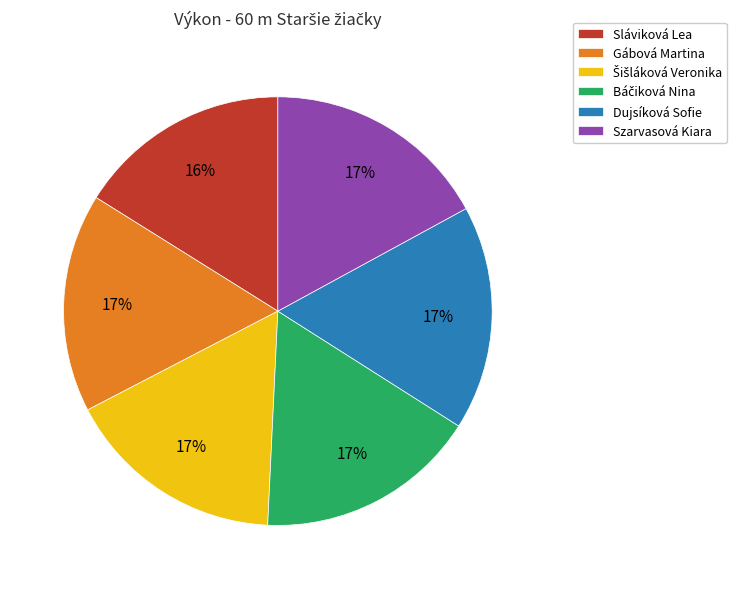

Is there any slice that represents more than half of the pie?

No